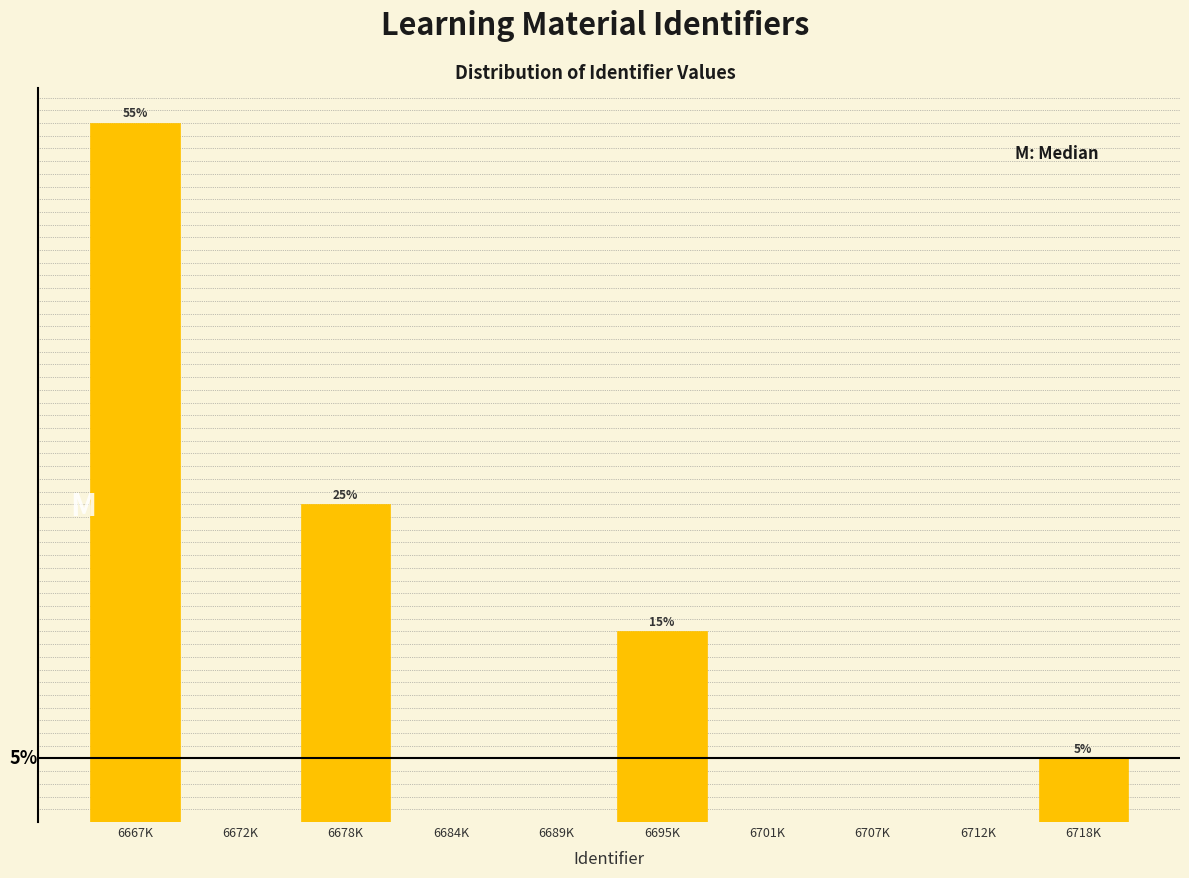

Which category has the highest value across all series?

6667K